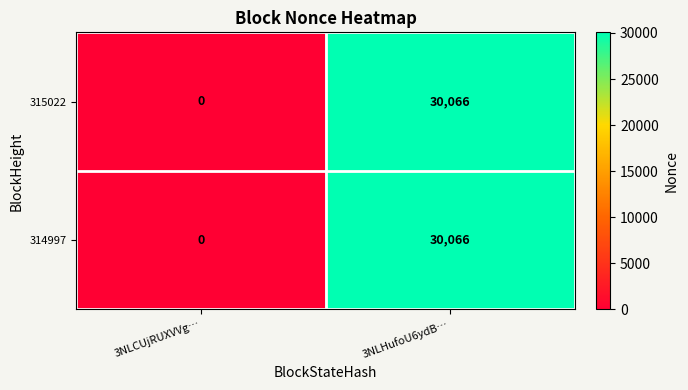

List the labels in order of 315022 value, largest first.

3NLHufoU6ydB…, 3NLCUjRUXVVg…